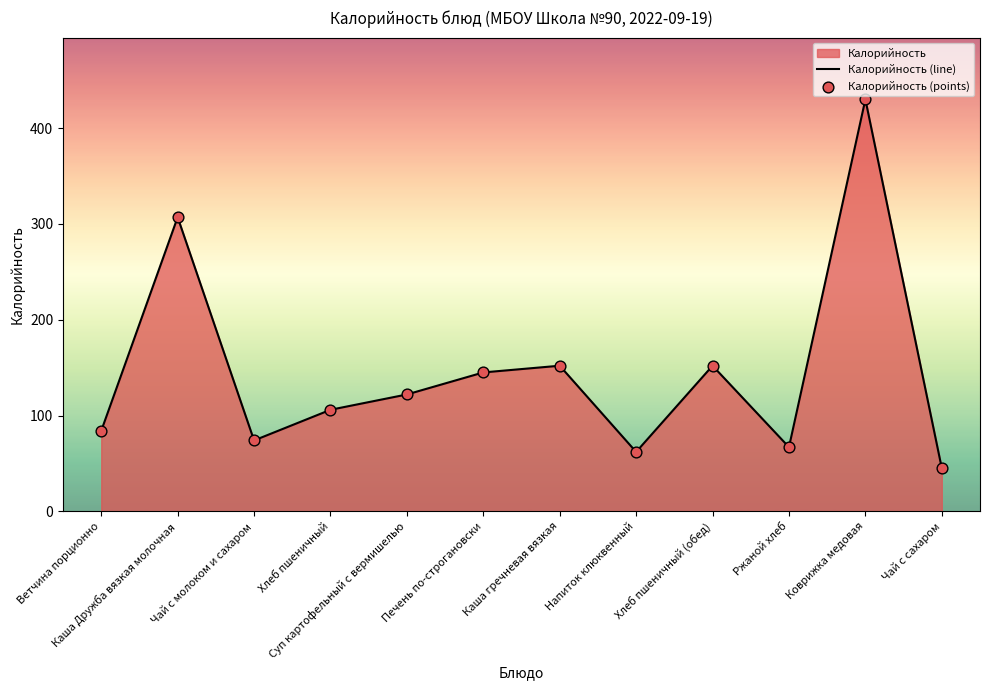

Which series has the largest total across all categories?

Калорийность (line)